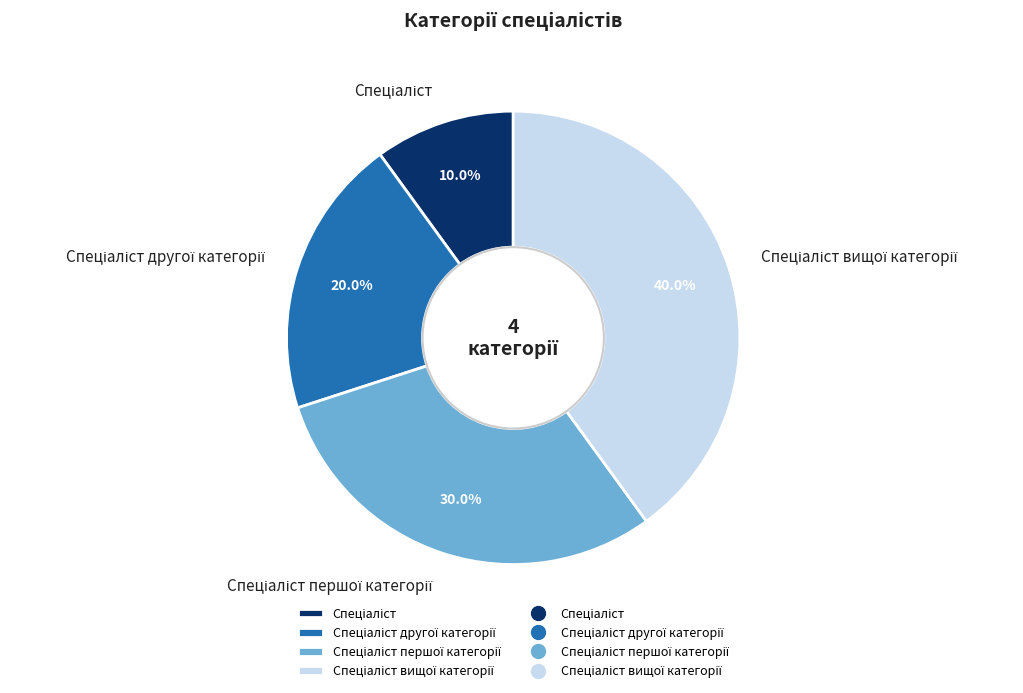

Is there any slice that represents more than half of the pie?

No